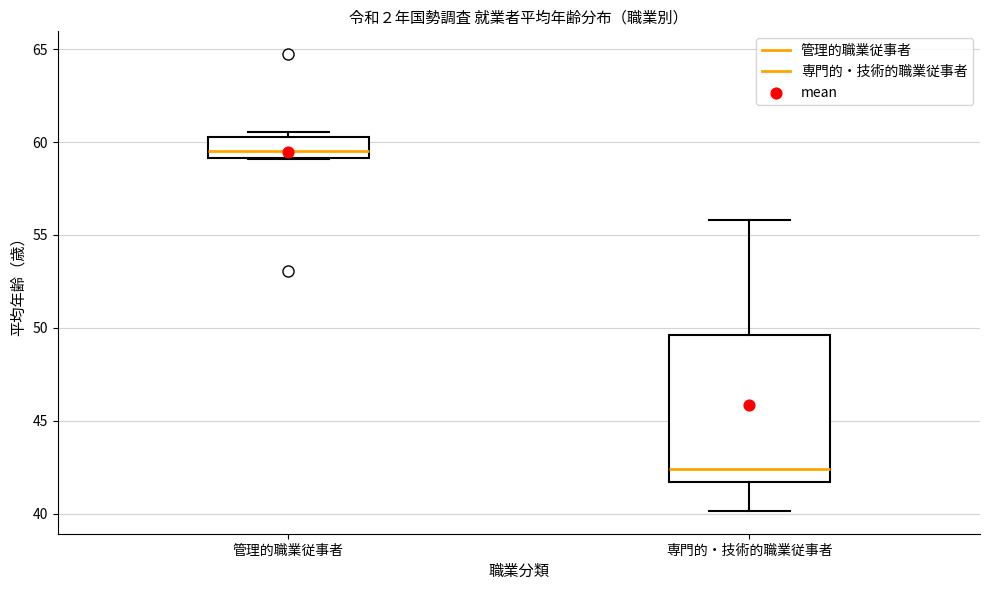

Reading left to right, transcribe this box plot: for each box, give where its median line is, the range the box spans, and where its two whiskers end, as read against the y-axis. The values are not printed on the chart, so give them approximately, as read against the axis.

管理的職業従事者: median 59.5, box 59.0 to 60.5, whiskers 59.0 to 60.5 (just above the box's upper edge)
専門的・技術的職業従事者: median 42.5, box 41.5 to 49.5, whiskers 40.0 to 56.0